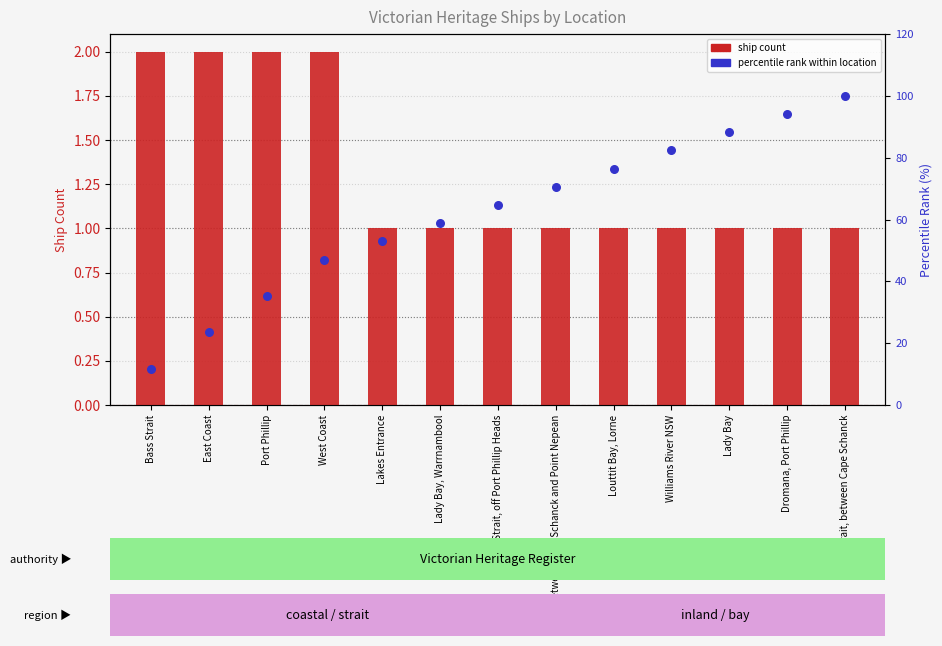

What is the total value across all series at West Coast?

49.1